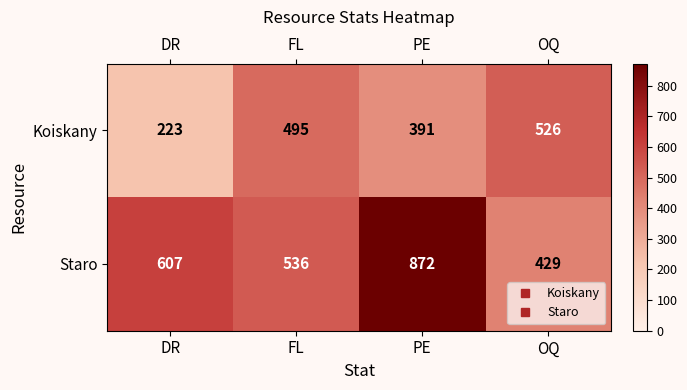

Which label corresponds to the smallest value in the chart?

DR